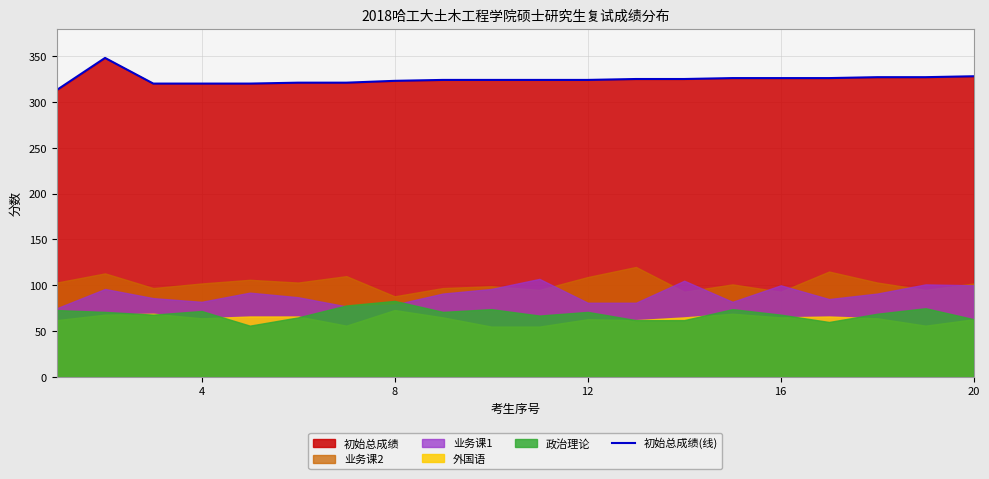

True or false: 初始总成绩(线) has a value of 505 at 12.

False